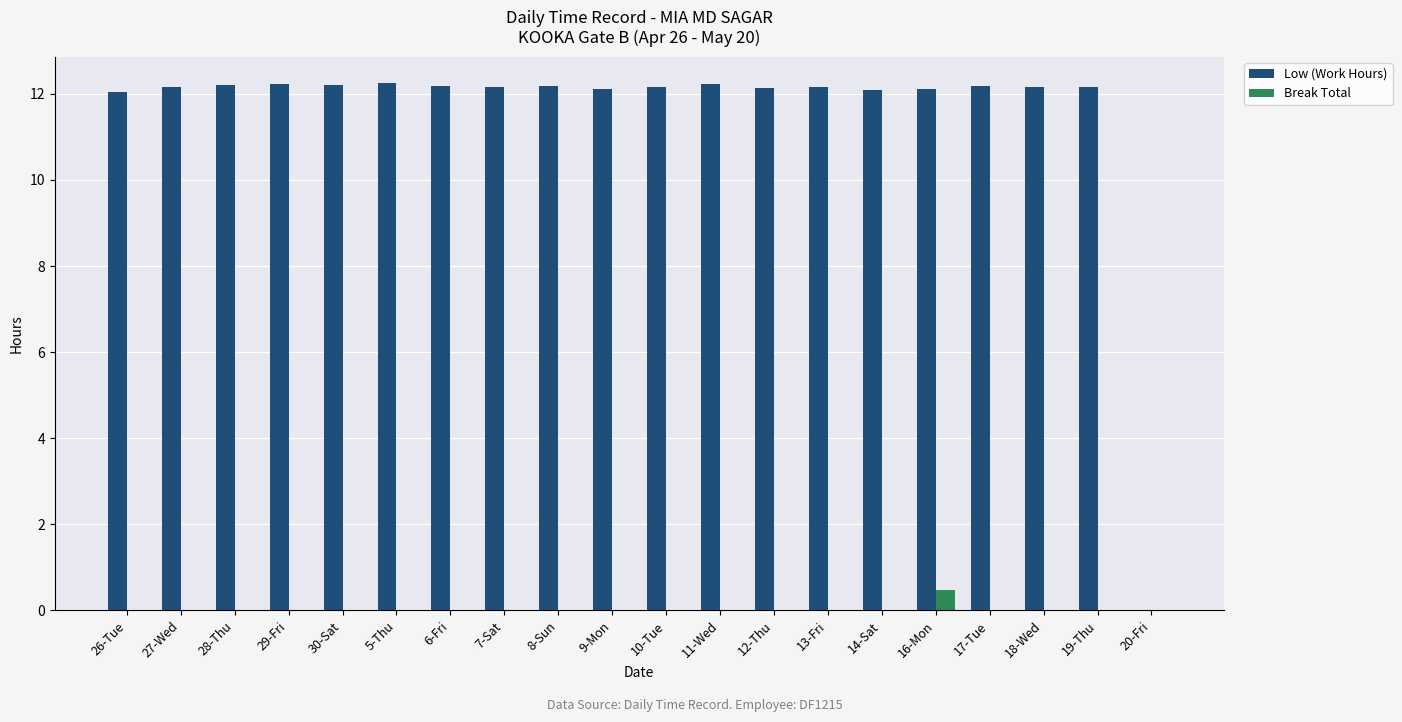

What is the sum of the Low (Work Hours) values at 20-Fri and 12-Thu?

12.1